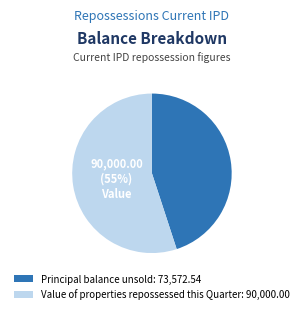

How many slices are in this pie chart?

2